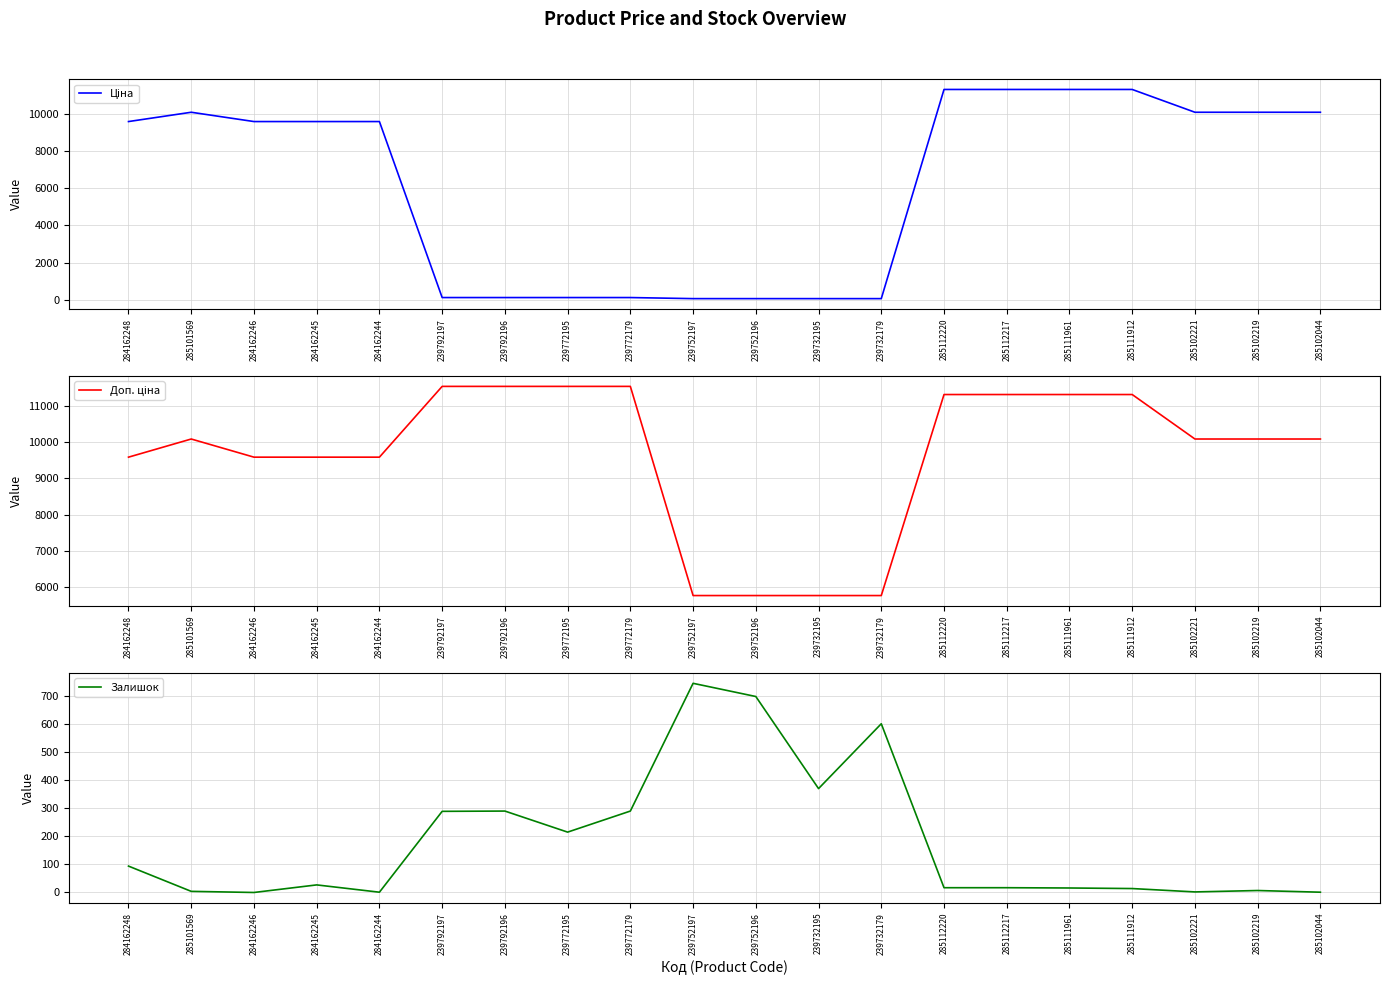

The value of Ціна at 285111912 is 17560.0. True or false?

False